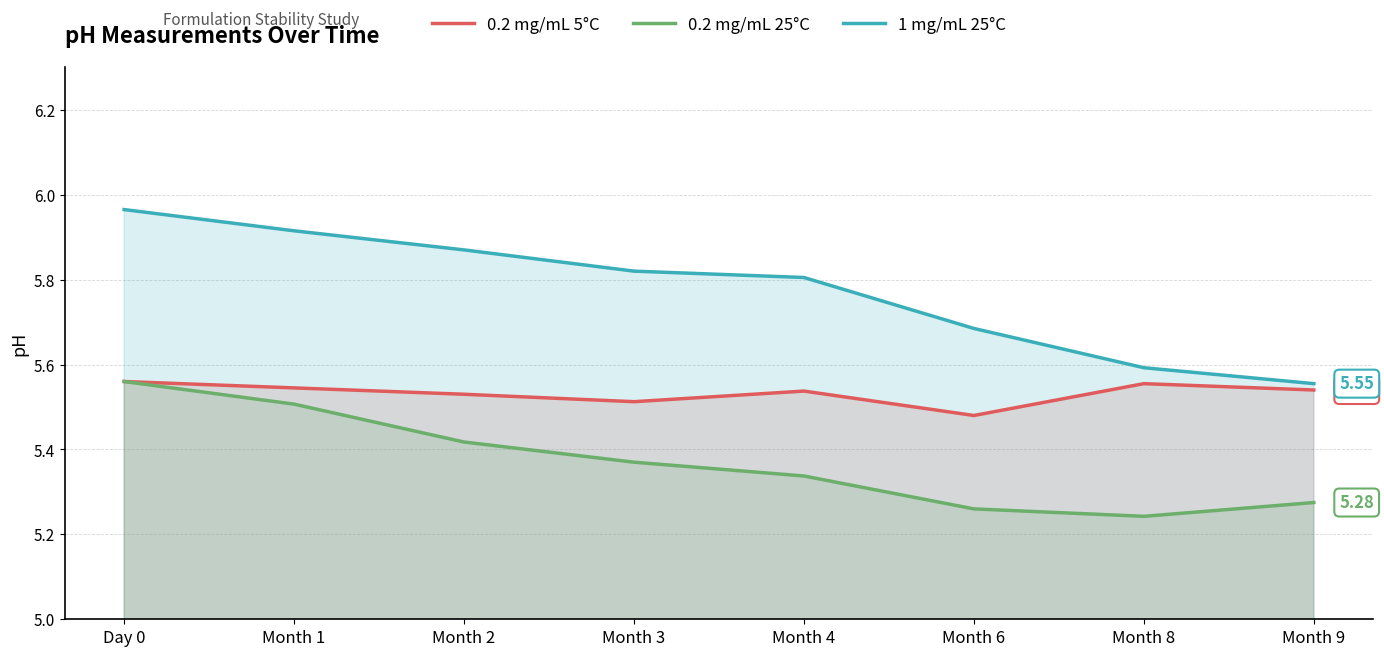

Is it true that 0.2 mg/mL 25°C equals 5.3 at Month 4?

True